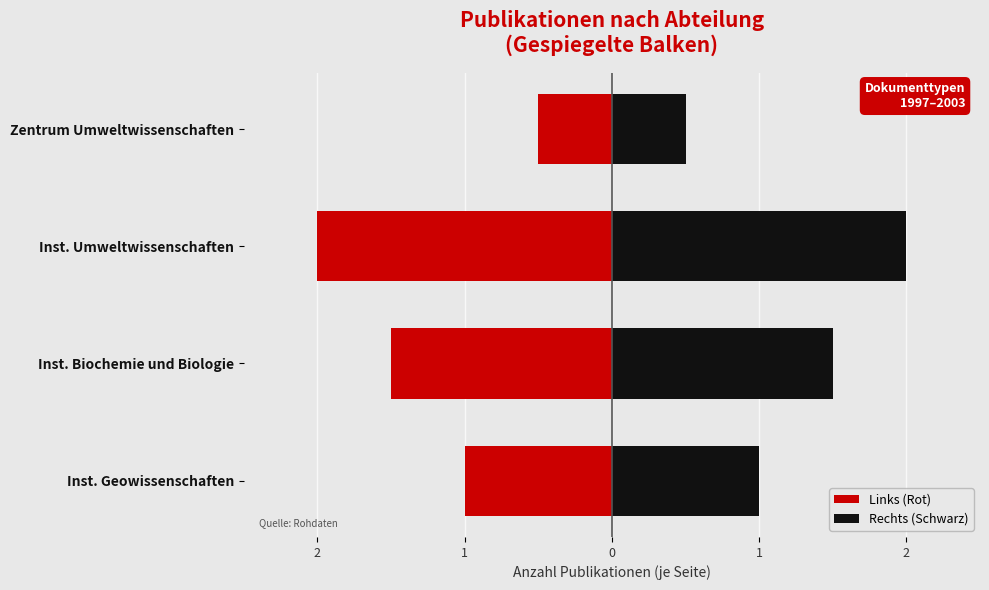

At how many categories does at least one series exceed 0?

4